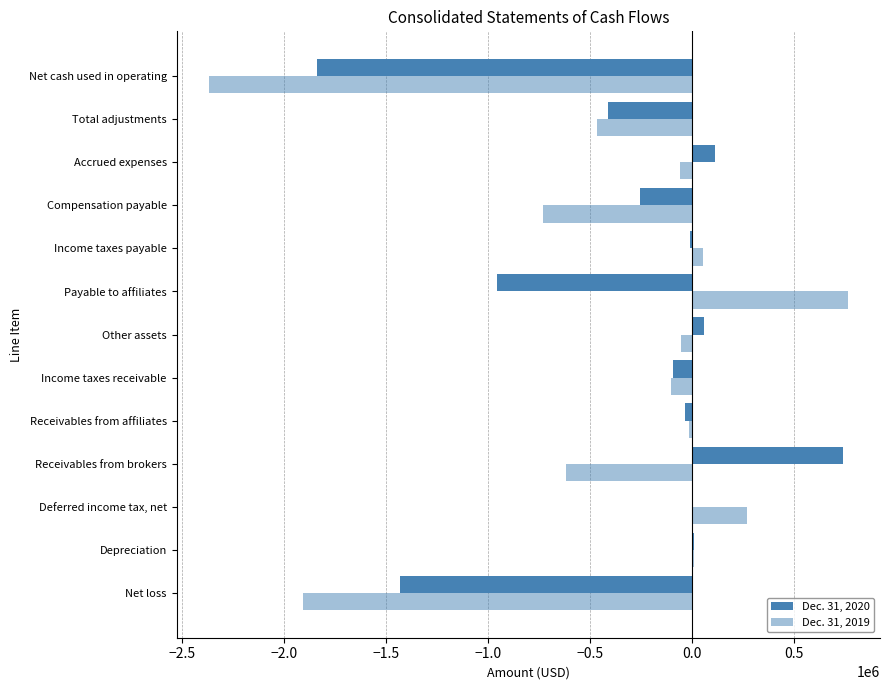

Rank the series by their maximum value, from lowest to highest.

Dec. 31, 2020, Dec. 31, 2019